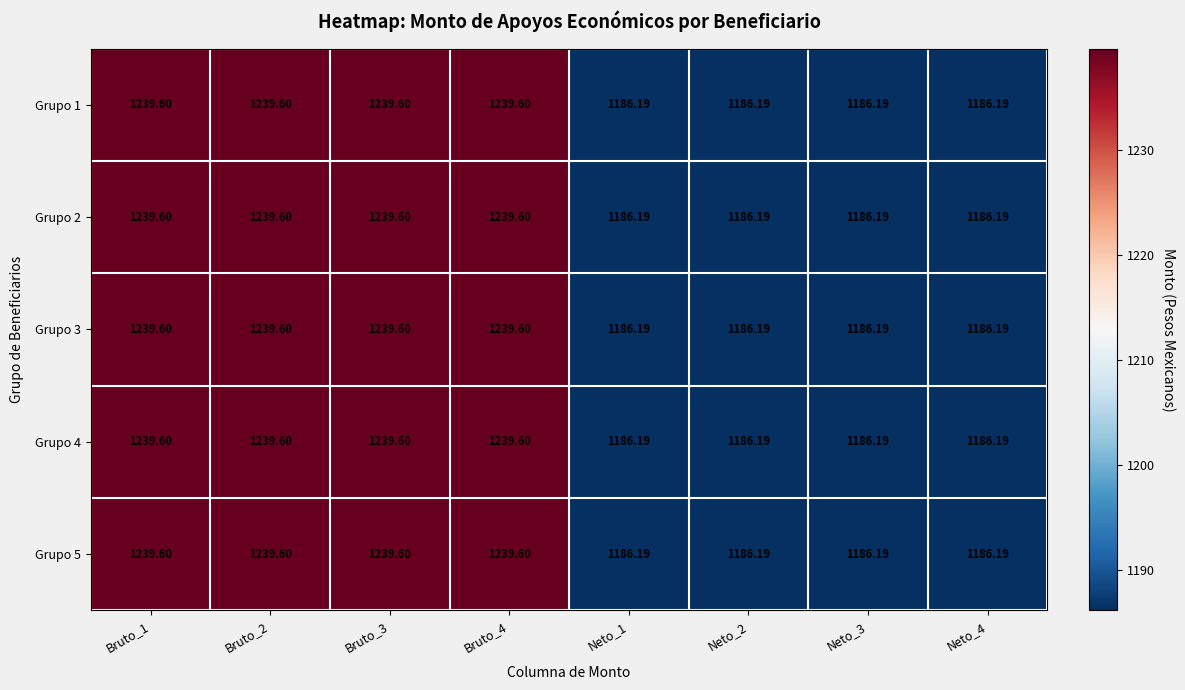

How many data points in Grupo 3 are less than 1239?

4